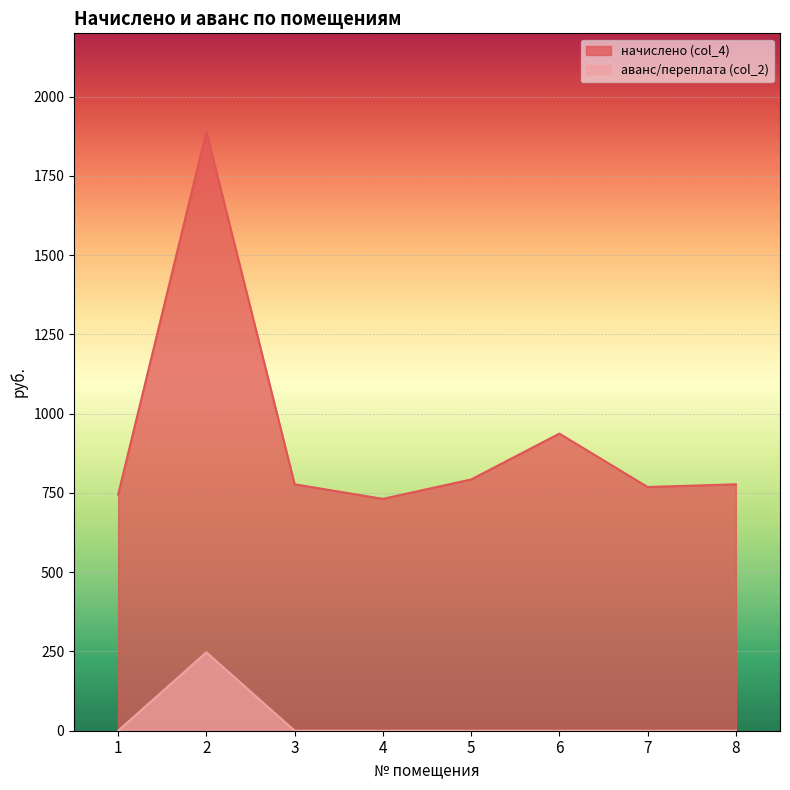

Which has a higher value, 2 or 1?

2